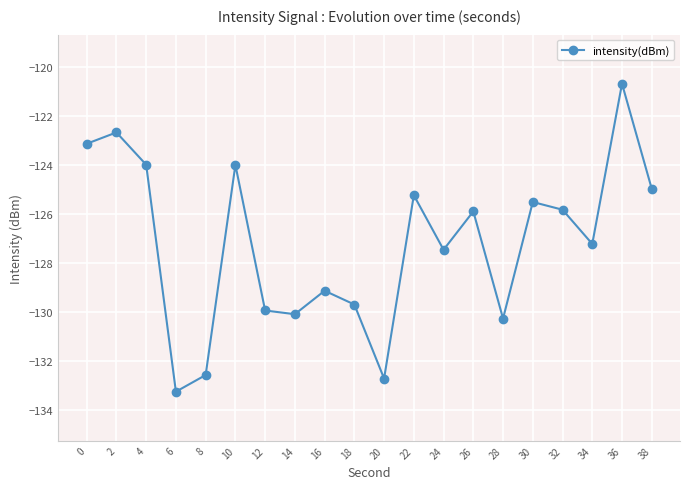

The chart shows a value of -122.7 at 2. True or false?

True